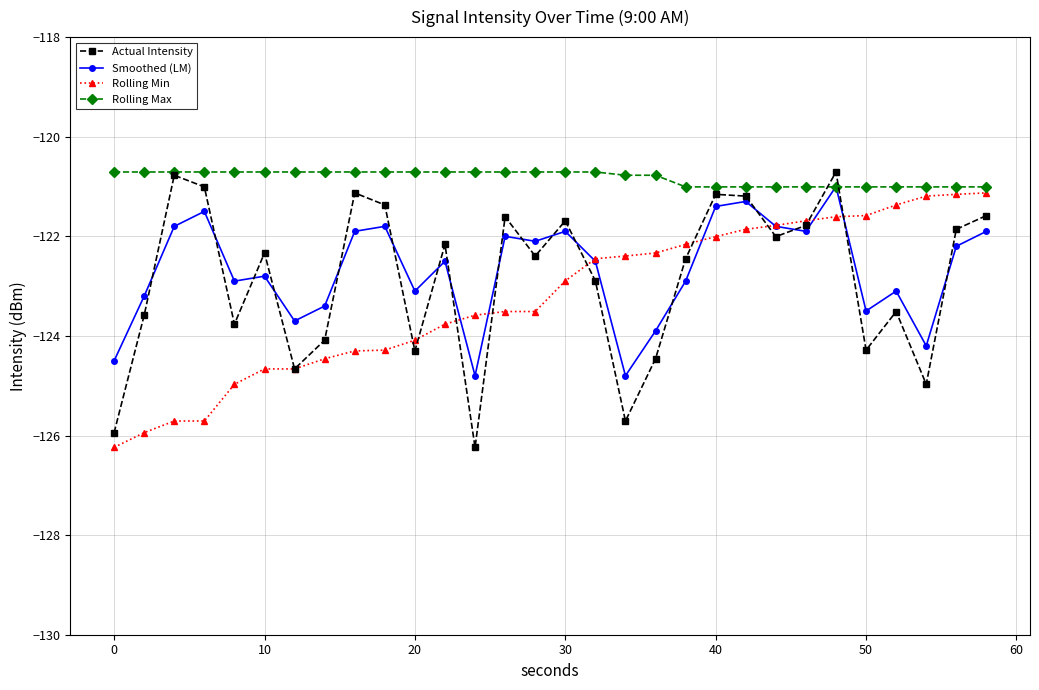

What is the minimum value shown in the chart?

-126.2